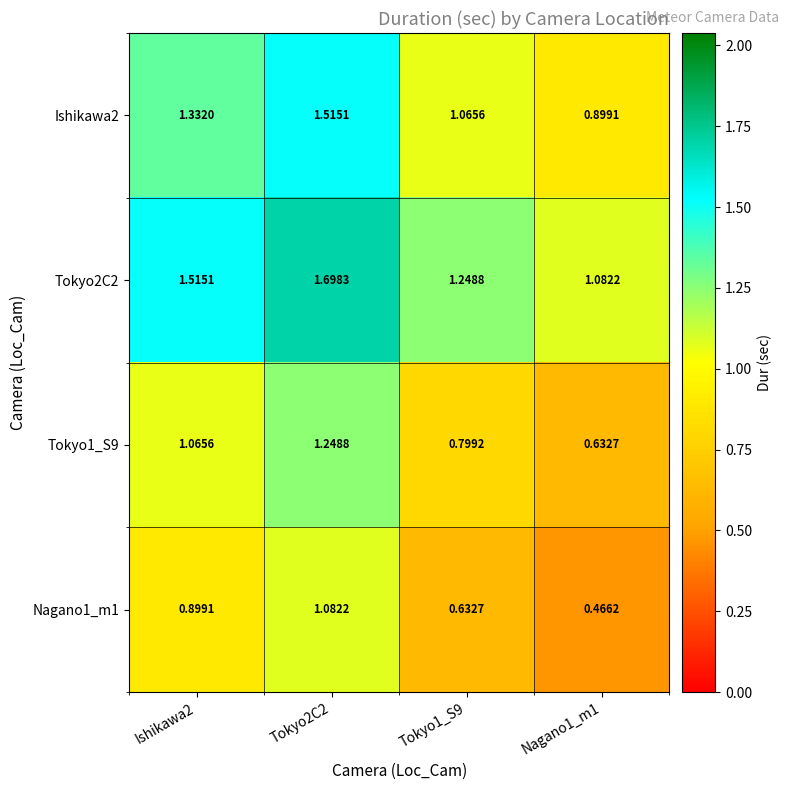

At how many categories does at least one series exceed 1?

4